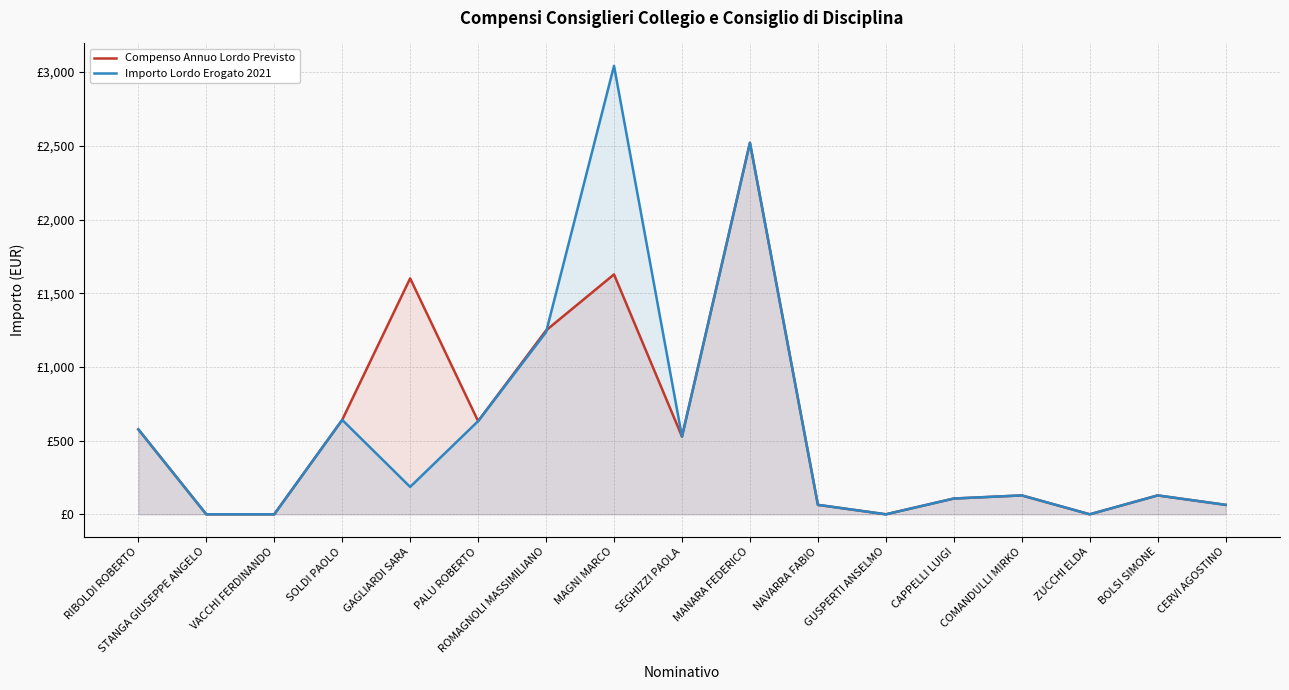

Reading left to right, list all the values displayed in this chart.

Compenso Annuo Lordo Previsto: RIBOLDI ROBERTO=576.5	STANGA GIUSEPPE ANGELO=0.0	VACCHI FERDINANDO=0.0	SOLDI PAOLO=640.5	GAGLIARDI SARA=1600.7	PALU ROBERTO=632.0	ROMAGNOLI MASSIMILIANO=1247.8	MAGNI MARCO=1627.4	SEGHIZZI PAOLA=527.0	MANARA FEDERICO=2520.7	NAVARRA FABIO=64.0	GUSPERTI ANSELMO=0.0	CAPPELLI LUIGI=107.0	COMANDULLI MIRKO=128.1	ZUCCHI ELDA=0.0	BOLSI SIMONE=128.1	CERVI AGOSTINO=64.0
Importo Lordo Erogato 2021: RIBOLDI ROBERTO=576.5	STANGA GIUSEPPE ANGELO=0.0	VACCHI FERDINANDO=0.0	SOLDI PAOLO=640.5	GAGLIARDI SARA=185.8	PALU ROBERTO=632.0	ROMAGNOLI MASSIMILIANO=1235.8	MAGNI MARCO=3042.4	SEGHIZZI PAOLA=527.0	MANARA FEDERICO=2520.7	NAVARRA FABIO=64.0	GUSPERTI ANSELMO=0.0	CAPPELLI LUIGI=107.0	COMANDULLI MIRKO=128.1	ZUCCHI ELDA=0.0	BOLSI SIMONE=128.1	CERVI AGOSTINO=64.0